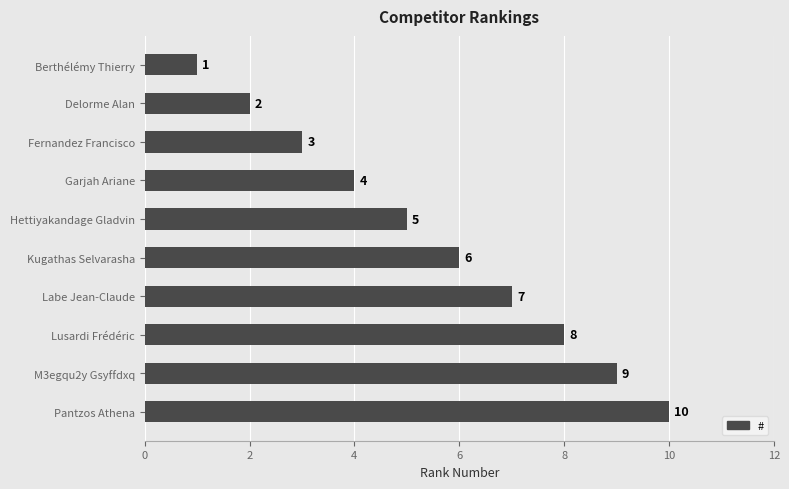

What is the sum of all values?

55